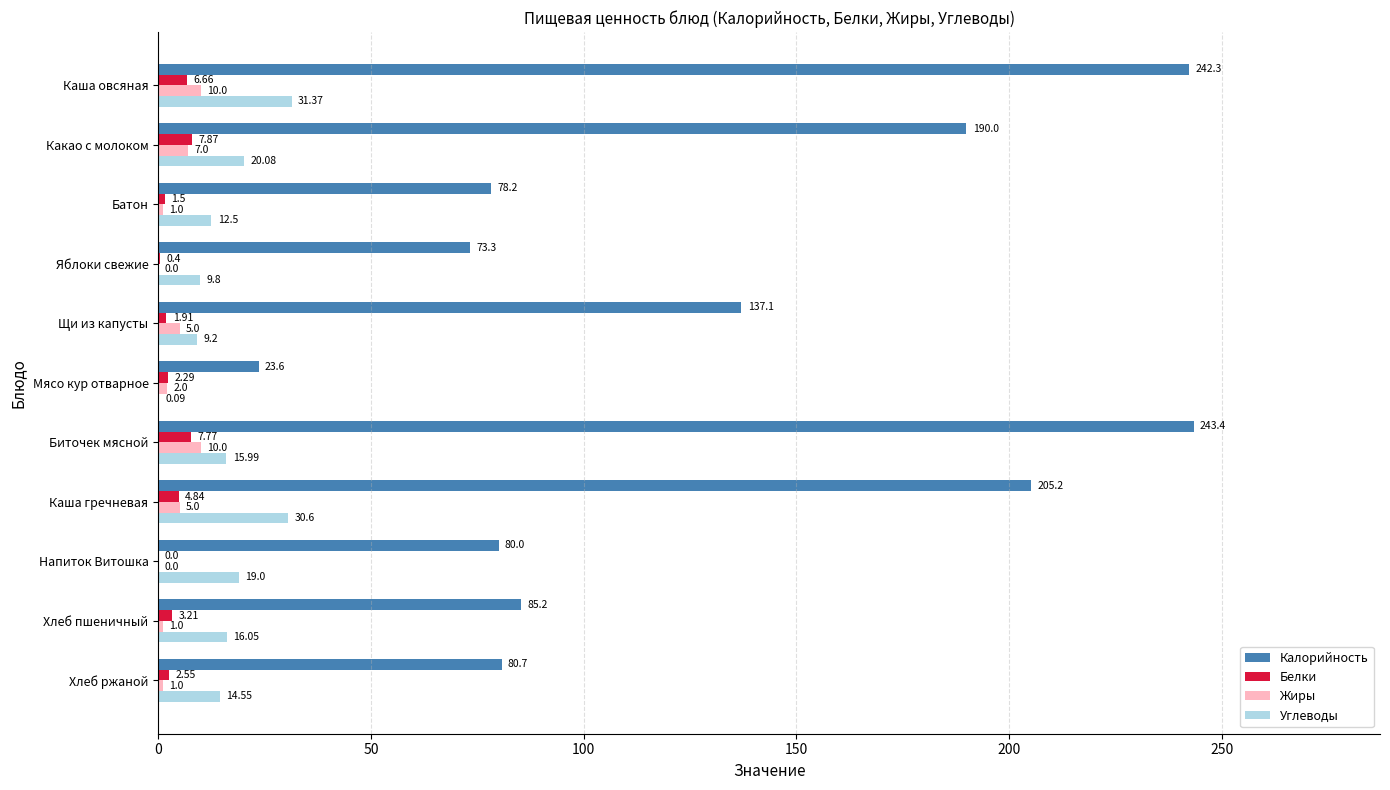

What is the sum of the Калорийность values at Каша овсяная and Какао с молоком?

432.3